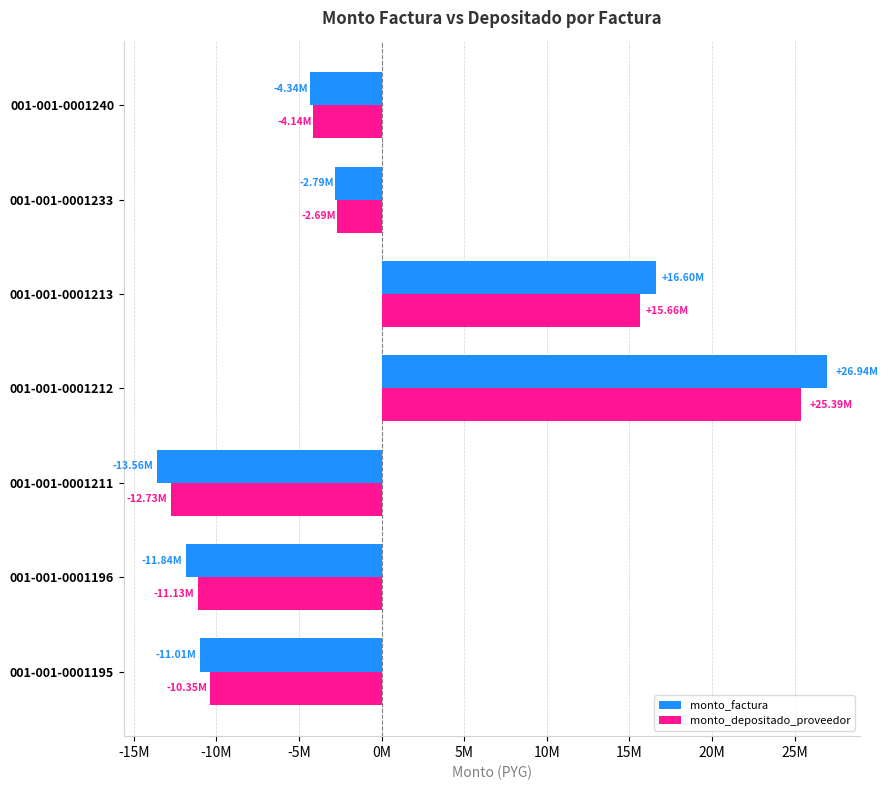

Which category has the highest value across all series?

001-001-0001212